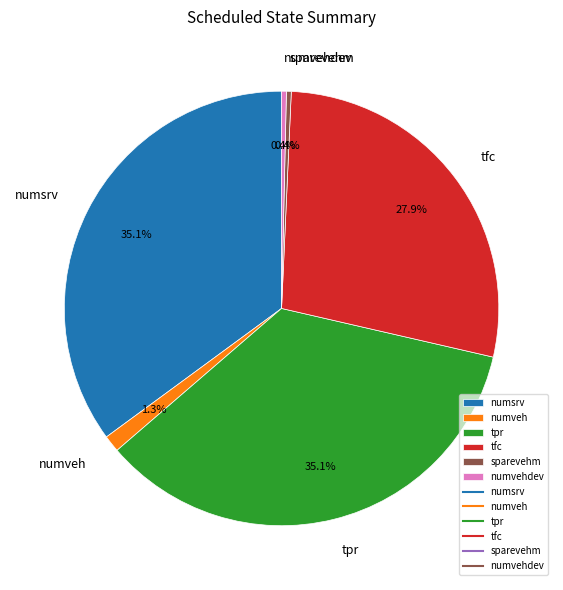

To the nearest percent, what is the difference between the largest and smallest slice percentages?

35%